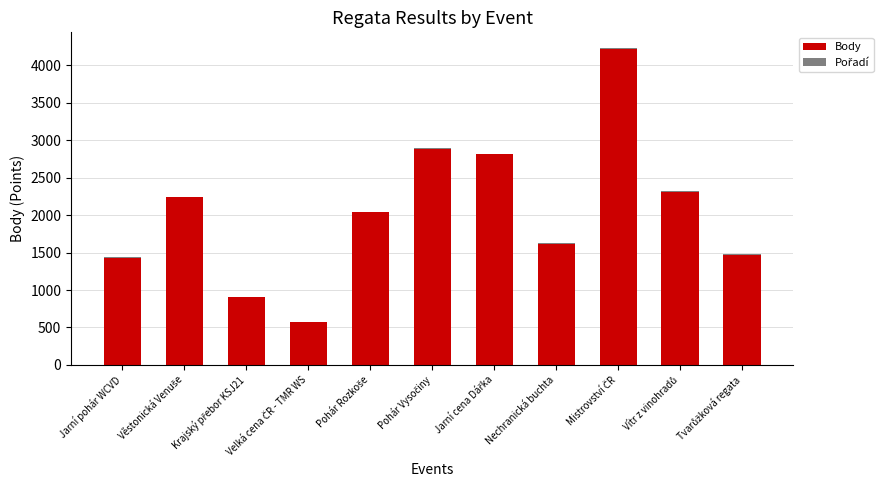

What is the maximum value for Body?

4218